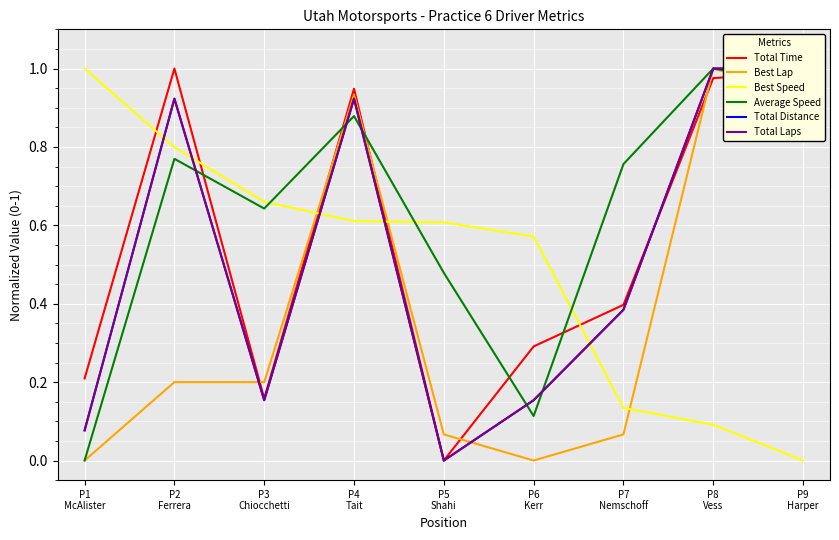

Reading left to right, transcribe all the data shown in this chart.

Total Time: 0.2	1.0	0.2	0.9	0.0	0.3	0.4	1.0	1.0
Best Lap: 0.0	0.2	0.2	0.9	0.1	0.0	0.1	1.0	0.9
Best Speed: 1.0	0.8	0.7	0.6	0.6	0.6	0.1	0.1	0.0
Average Speed: 0.0	0.8	0.6	0.9	0.5	0.1	0.8	1.0	1.0
Total Distance: 0.1	0.9	0.2	0.9	0.0	0.2	0.4	1.0	1.0
Total Laps: 0.1	0.9	0.2	0.9	0.0	0.2	0.4	1.0	1.0